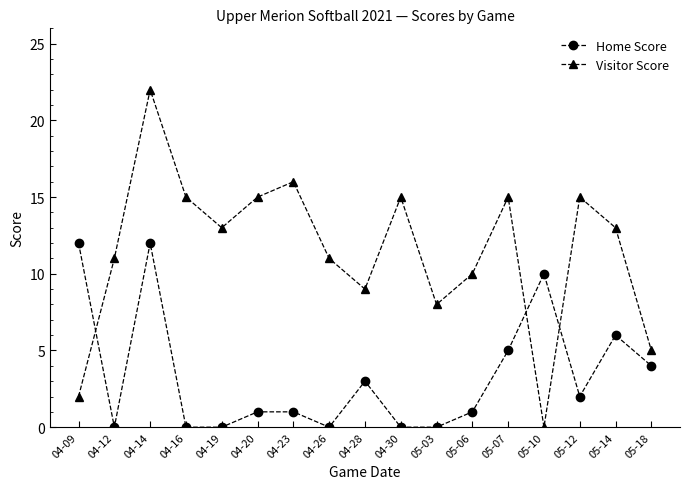

What is the sum of the Home Score values at 04-14 and 05-12?

14